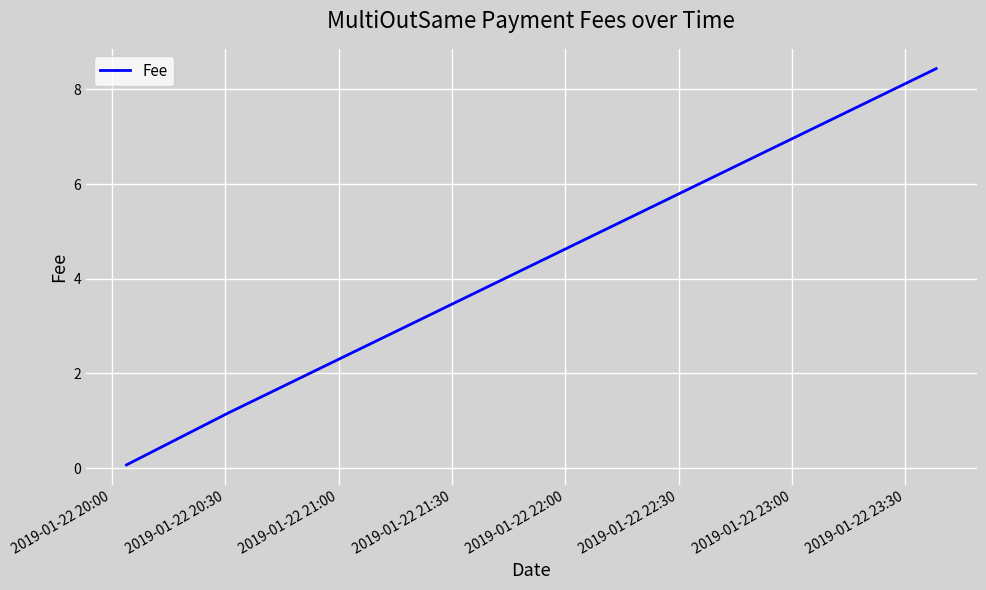

What is the maximum value shown in the chart?

8.4